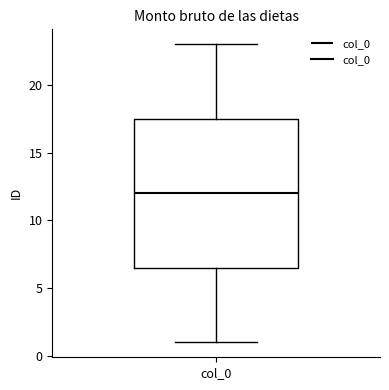

Read this box plot against the y-axis: the position of the median line, the range covered by the box, and the ends of both whiskers. The values are not printed on the chart, so give them approximately, as read against the axis.

median 12.0, box 6.5 to 17.5, whiskers 1.0 to 23.0